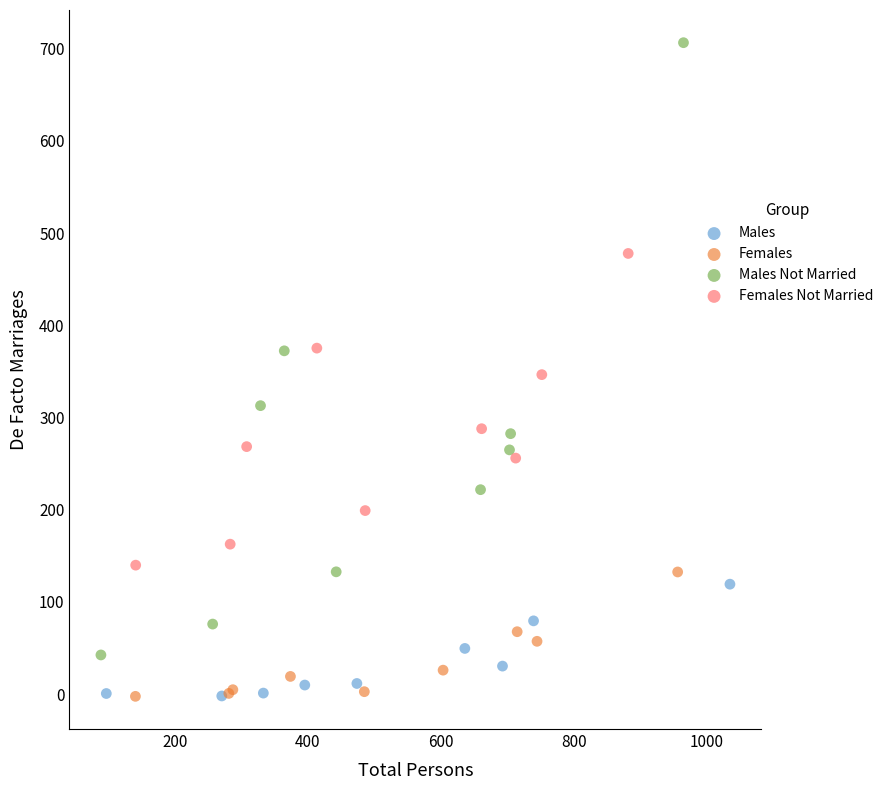

Which series has the largest Y range (max minus min)?

Males Not Married